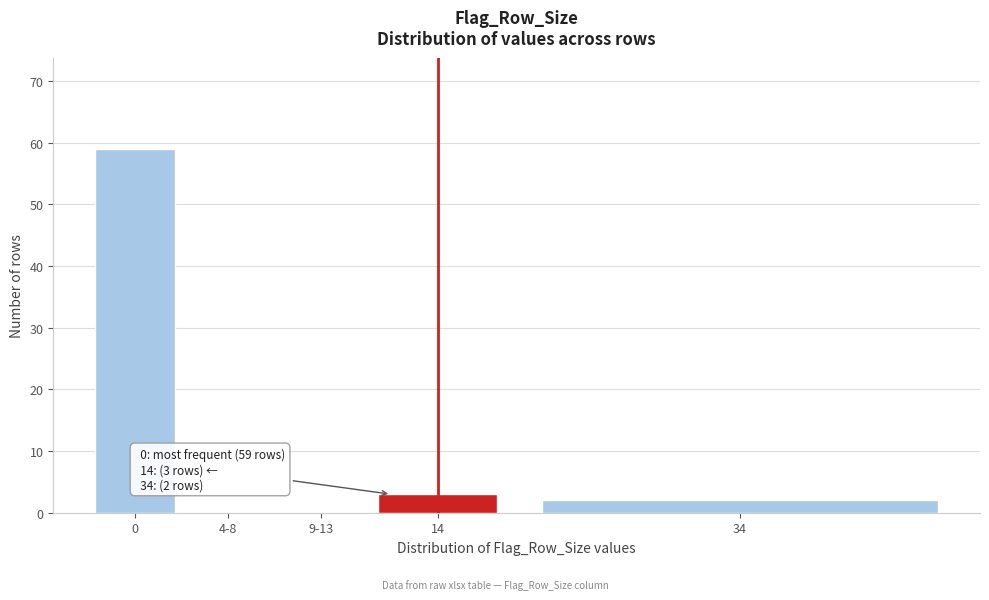

Reading right to left, what are all the values shown in this chart?

34=2	14=3	9-13=0	4-8=0	0=59